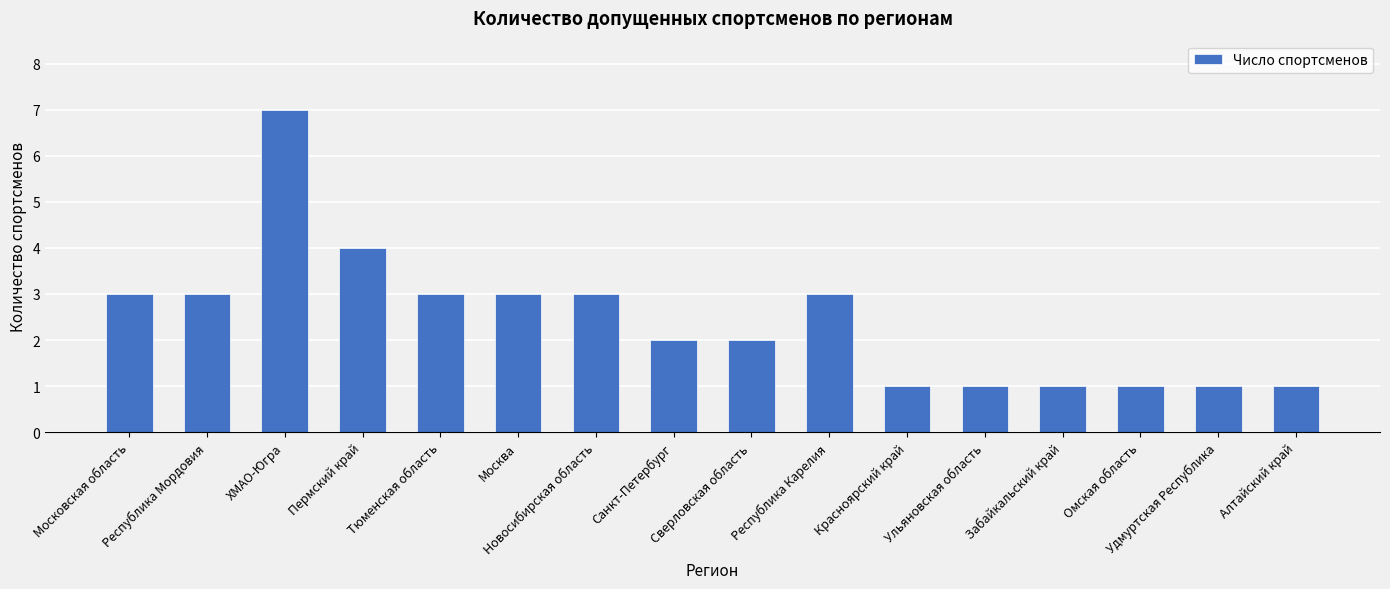

What position from the left is Тюменская область?

5